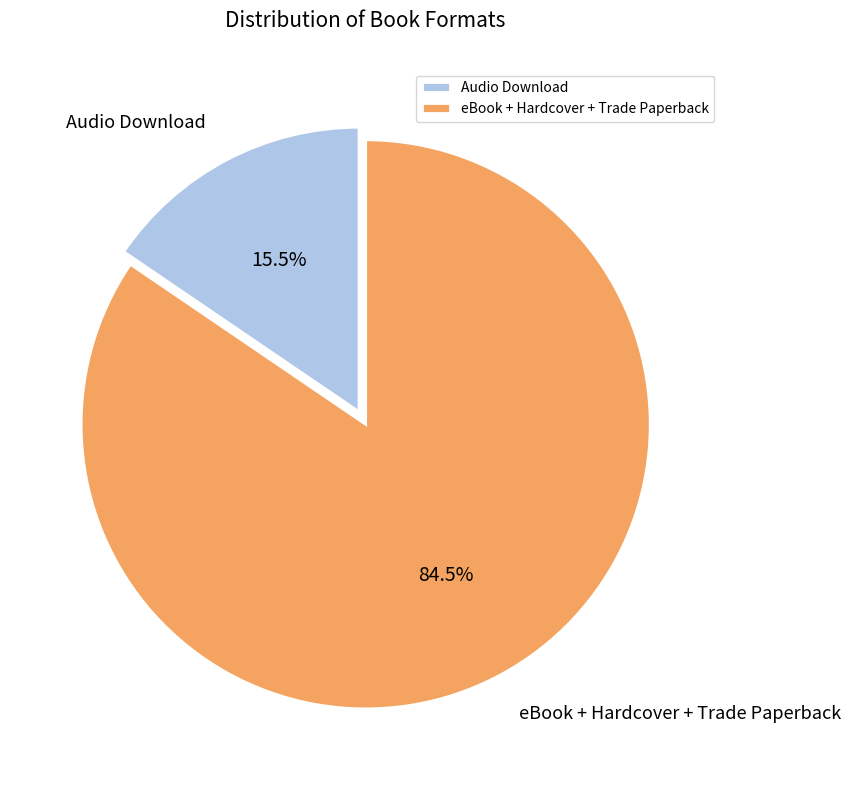

True or false: Audio Download accounts for 2% of the total.

False